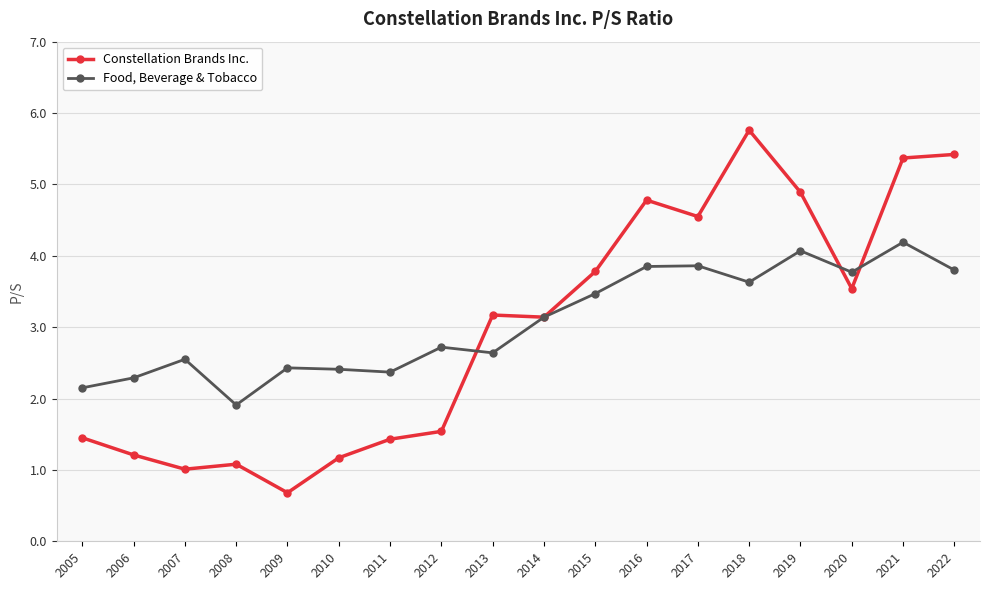

What is the value of the Food, Beverage & Tobacco point at the 13th from the left?

3.9